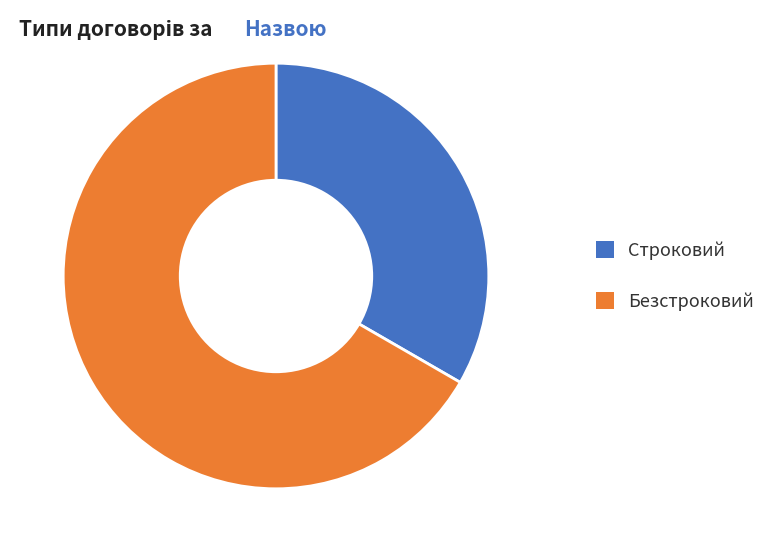

Count the number of slices in the pie.

2